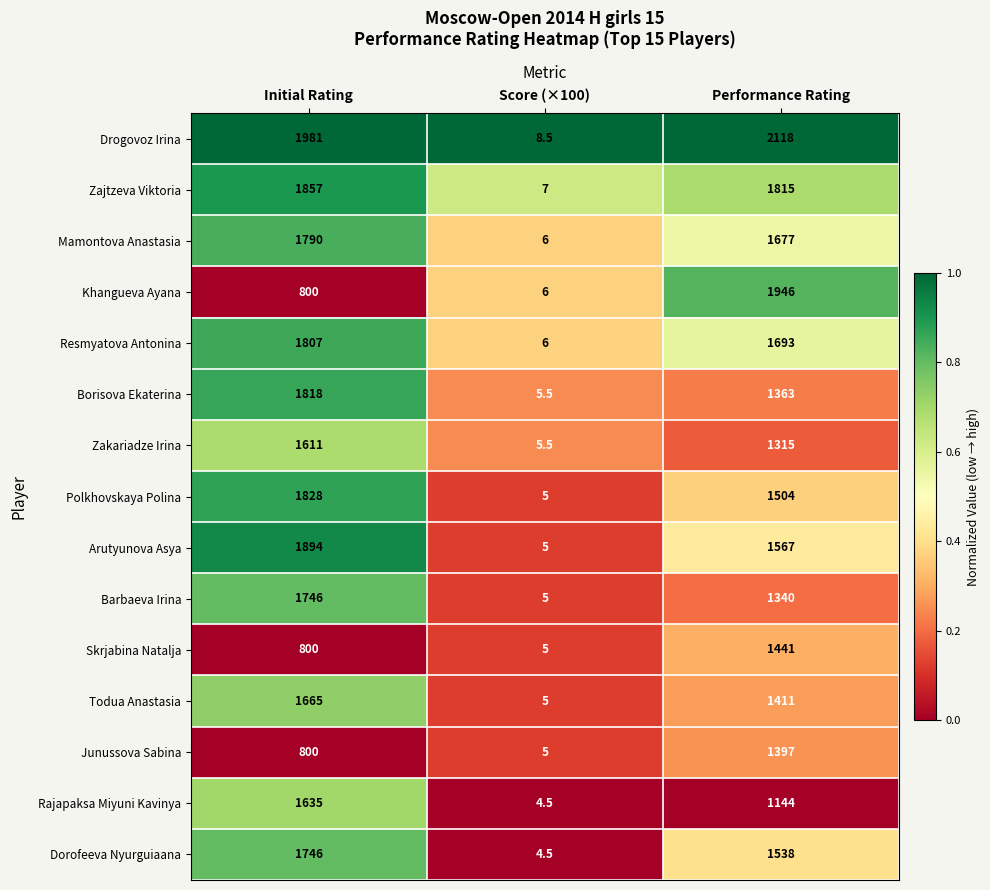

Which category has the lowest value across all series?

Score (×100)